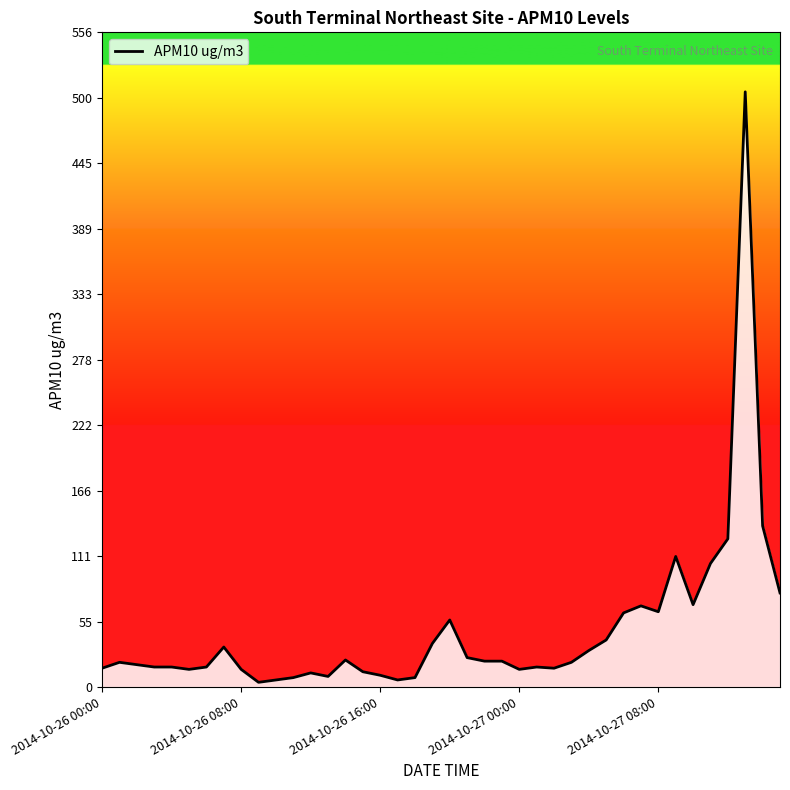

What is the maximum value shown in the chart?

506